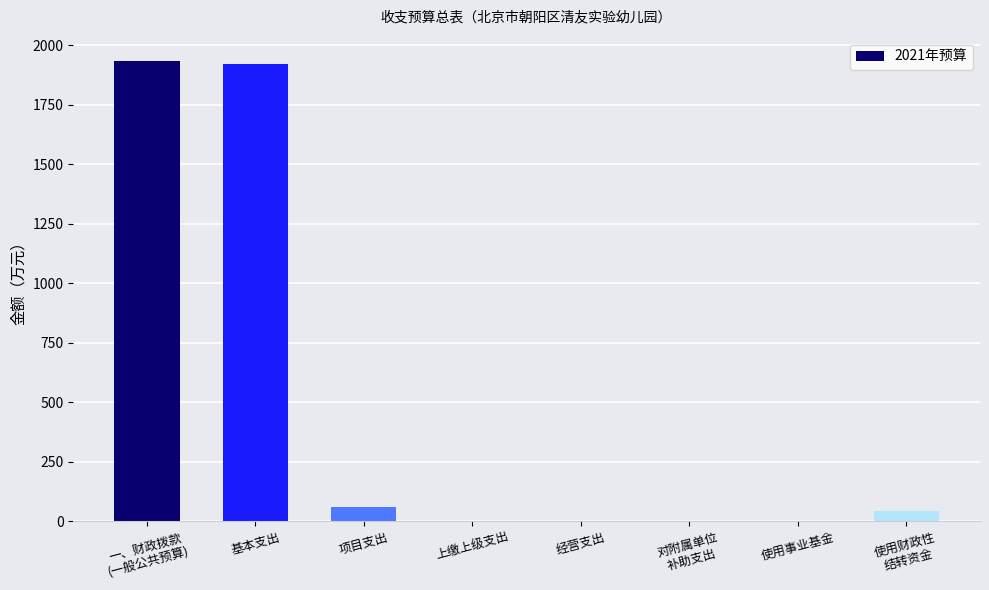

The value at 基本支出 is 1921.5. True or false?

True